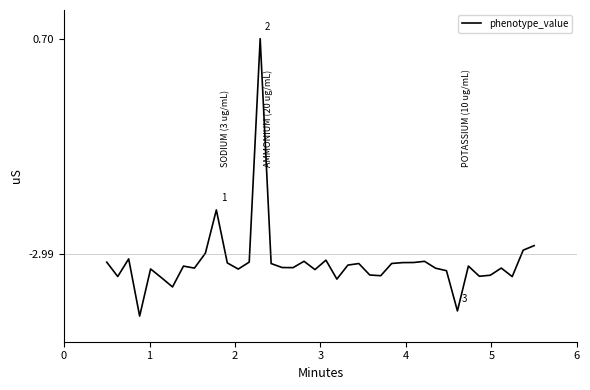

True or false: there are more than 1 points higher than both neighbors.

True